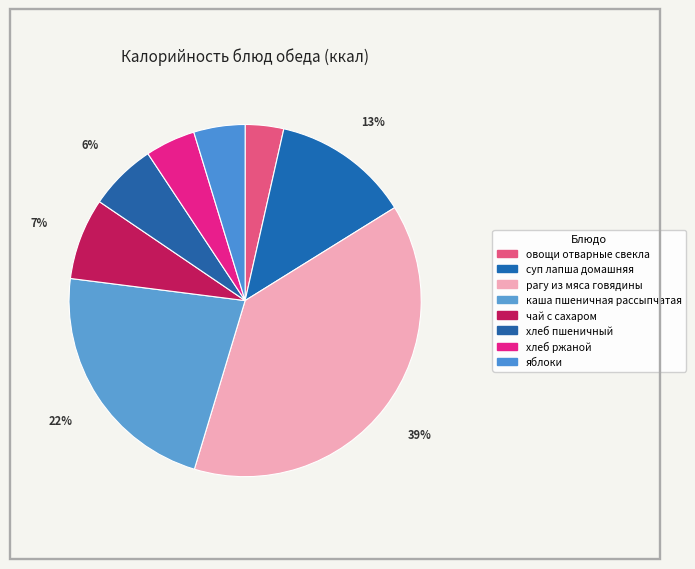

Count the number of slices in the pie.

8